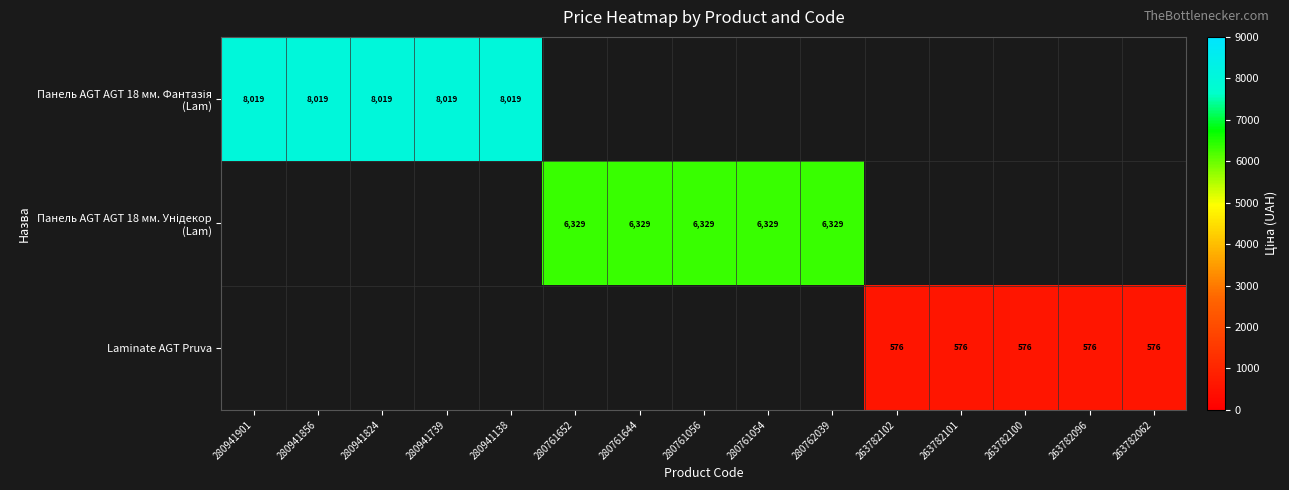

At how many categories does at least one series exceed 4029?

10